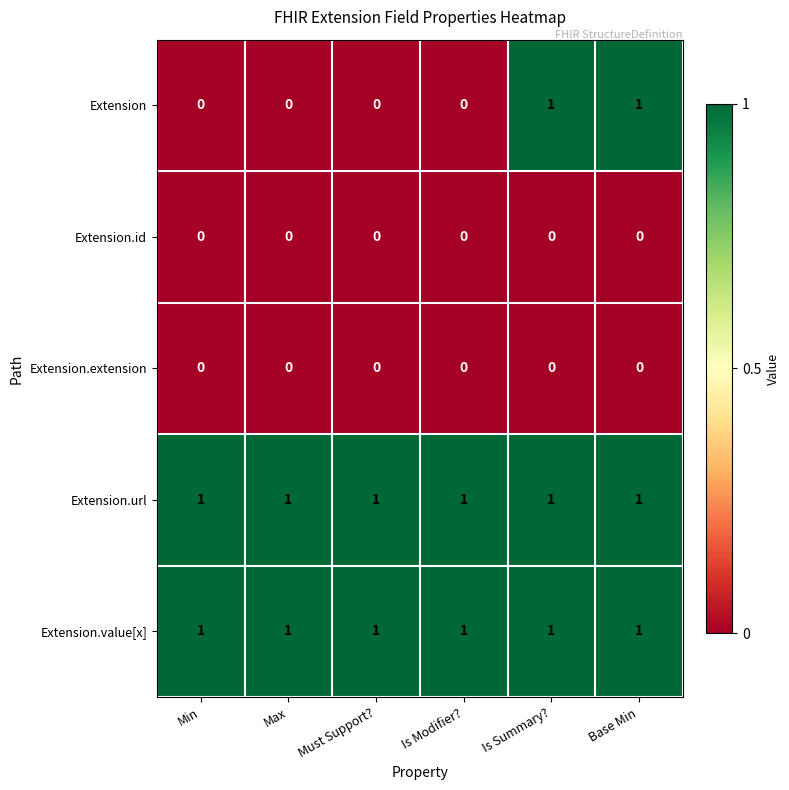

At how many categories does at least one series exceed 0?

6